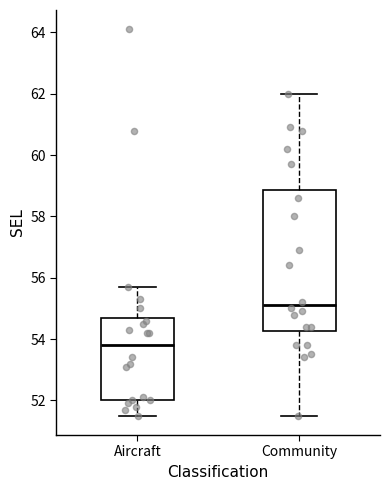

Reading left to right, read every box against the y-axis: the position of its median line, the range the box covers, and the ends of its whiskers. The values are not printed on the chart, so give them approximately, as read against the axis.

Aircraft: median 53.8, box 52.0 to 54.8, whiskers 51.6 to 55.8
Community: median 55.2, box 54.2 to 58.8, whiskers 51.6 to 62.0